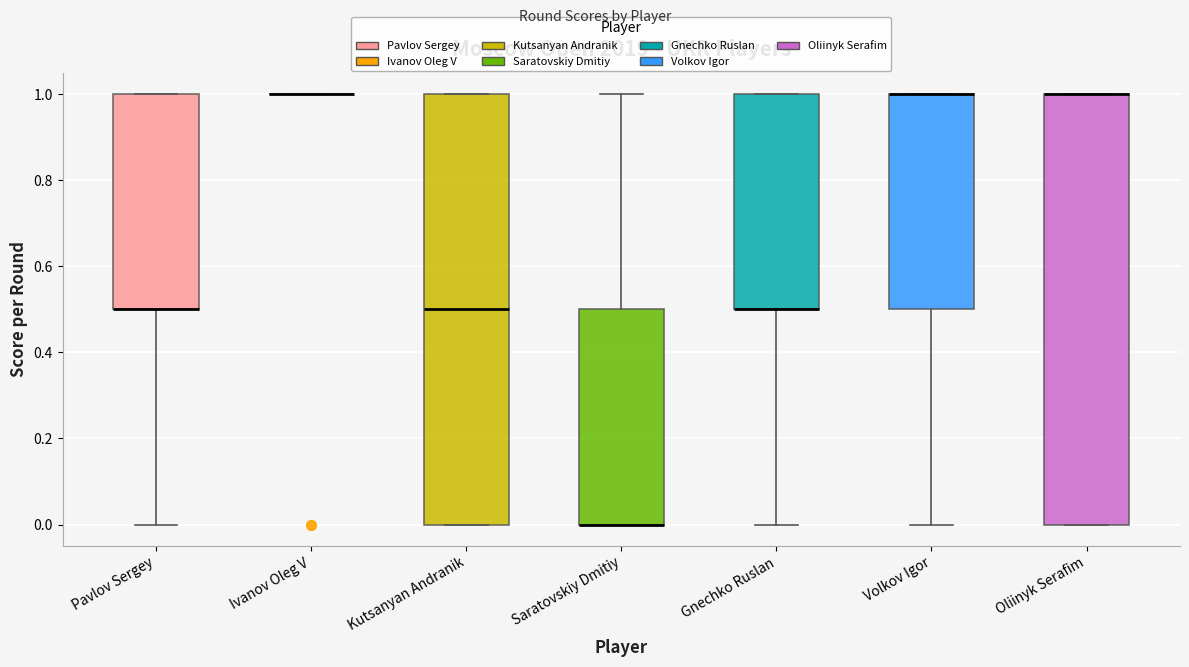

Reading left to right, read every box against the y-axis: the position of its median line, the range the box covers, and the ends of its whiskers. The values are not printed on the chart, so give them approximately, as read against the axis.

Pavlov Sergey: median 0.5 (drawn on the box's lower edge), box 0.5 to 1.0, whiskers 0.0 to 1.0
Ivanov Oleg V: box collapsed to a line at 1.0, whiskers 1.0 to 1.0
Kutsanyan Andranik: median 0.5, box 0.0 to 1.0, whiskers 0.0 to 1.0
Saratovskiy Dmitiy: median 0.0 (drawn on the box's lower edge), box 0.0 to 0.5, whiskers 0.0 to 1.0
Gnechko Ruslan: median 0.5 (drawn on the box's lower edge), box 0.5 to 1.0, whiskers 0.0 to 1.0
Volkov Igor: median 1.0 (drawn on the box's upper edge), box 0.5 to 1.0, whiskers 0.0 to 1.0
Oliinyk Serafim: median 1.0 (drawn on the box's upper edge), box 0.0 to 1.0, whiskers 0.0 to 1.0